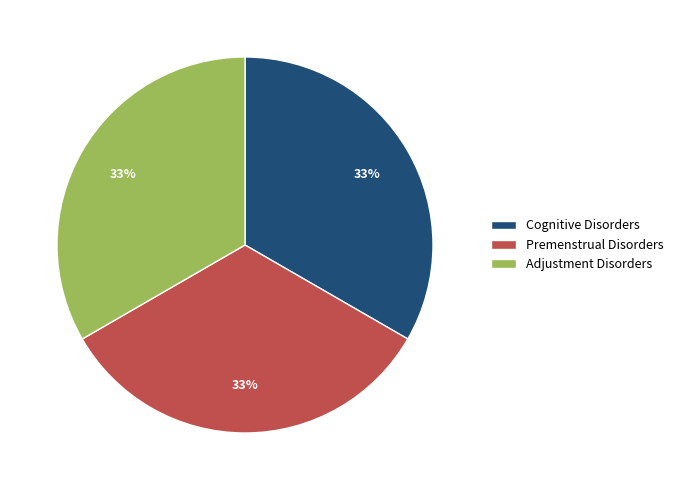

To the nearest percent, what is the combined percentage of Adjustment Disorders and Premenstrual Disorders?

67%